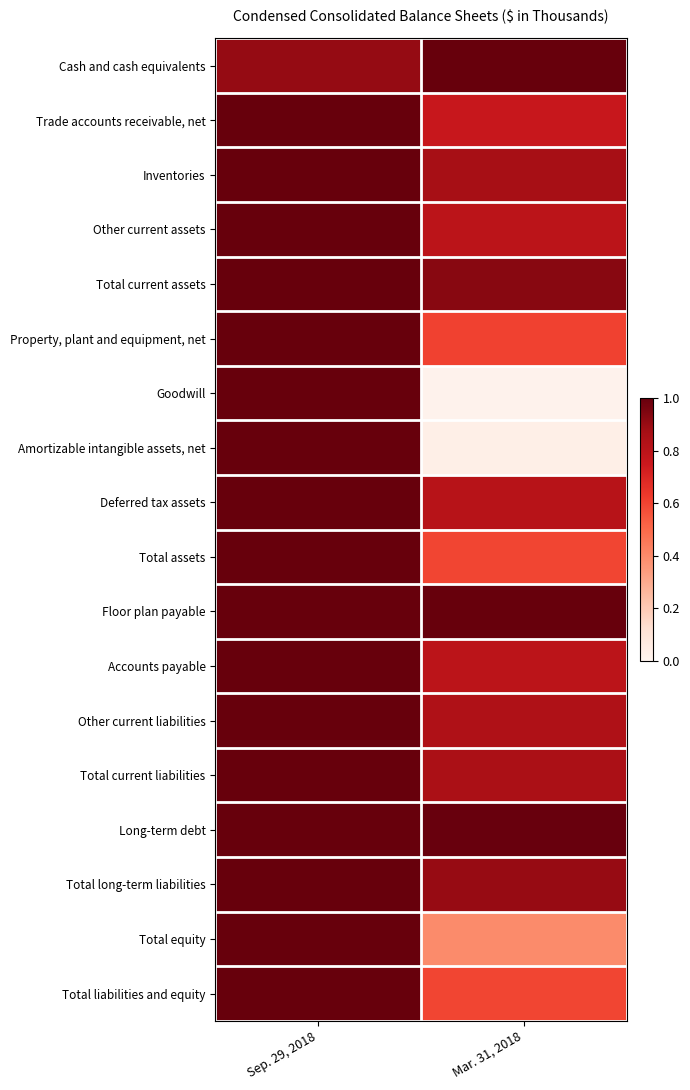

Reading left to right, list all the values displayed in this chart.

Cash and cash equivalents: Sep. 29, 2018=0.9	Mar. 31, 2018=1.0
Trade accounts receivable, net: Sep. 29, 2018=1.0	Mar. 31, 2018=0.8
Inventories: Sep. 29, 2018=1.0	Mar. 31, 2018=0.9
Other current assets: Sep. 29, 2018=1.0	Mar. 31, 2018=0.8
Total current assets: Sep. 29, 2018=1.0	Mar. 31, 2018=0.9
Property, plant and equipment, net: Sep. 29, 2018=1.0	Mar. 31, 2018=0.6
Goodwill: Sep. 29, 2018=1.0	Mar. 31, 2018=0.0
Amortizable intangible assets, net: Sep. 29, 2018=1.0	Mar. 31, 2018=0.0
Deferred tax assets: Sep. 29, 2018=1.0	Mar. 31, 2018=0.8
Total assets: Sep. 29, 2018=1.0	Mar. 31, 2018=0.6
Floor plan payable: Sep. 29, 2018=1.0	Mar. 31, 2018=1.0
Accounts payable: Sep. 29, 2018=1.0	Mar. 31, 2018=0.8
Other current liabilities: Sep. 29, 2018=1.0	Mar. 31, 2018=0.8
Total current liabilities: Sep. 29, 2018=1.0	Mar. 31, 2018=0.9
Long-term debt: Sep. 29, 2018=1.0	Mar. 31, 2018=1.0
Total long-term liabilities: Sep. 29, 2018=1.0	Mar. 31, 2018=0.9
Total equity: Sep. 29, 2018=1.0	Mar. 31, 2018=0.4
Total liabilities and equity: Sep. 29, 2018=1.0	Mar. 31, 2018=0.6